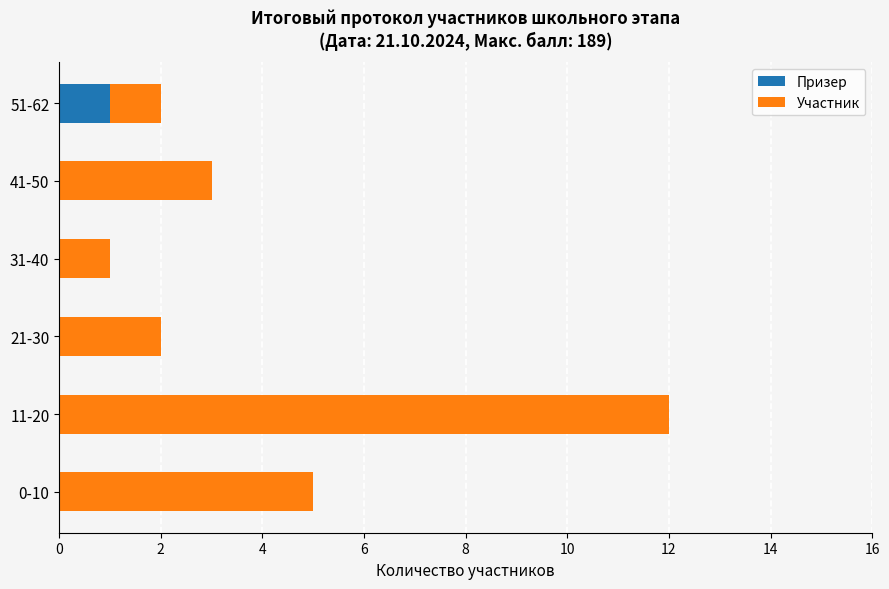

Which category has the highest value in the Призер series?

51-62